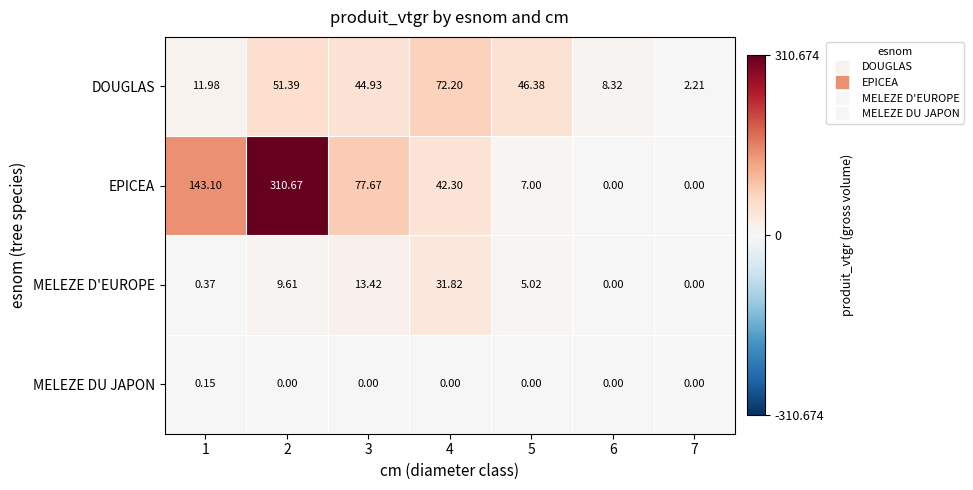

Which series changed the most between 2 and 4?

EPICEA